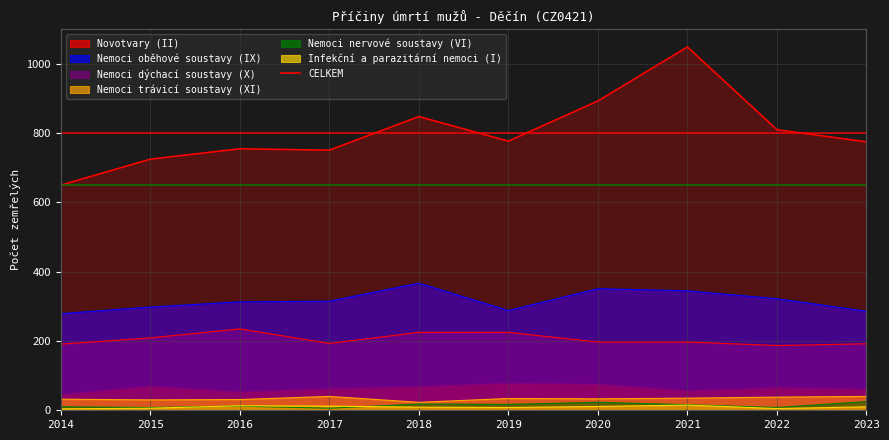

Reading left to right, what are all the values shown in this chart?

650	725	755	751	848	777	893	1049	810	775